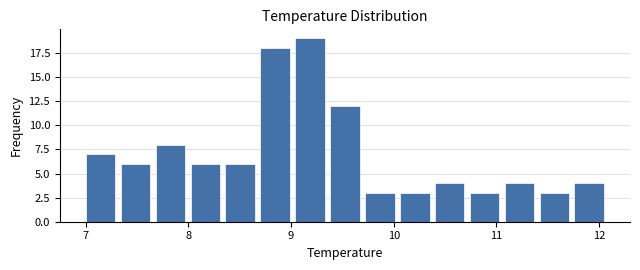

Read against the x-axis, roughly where is the centre of the tallest bar?

9.2